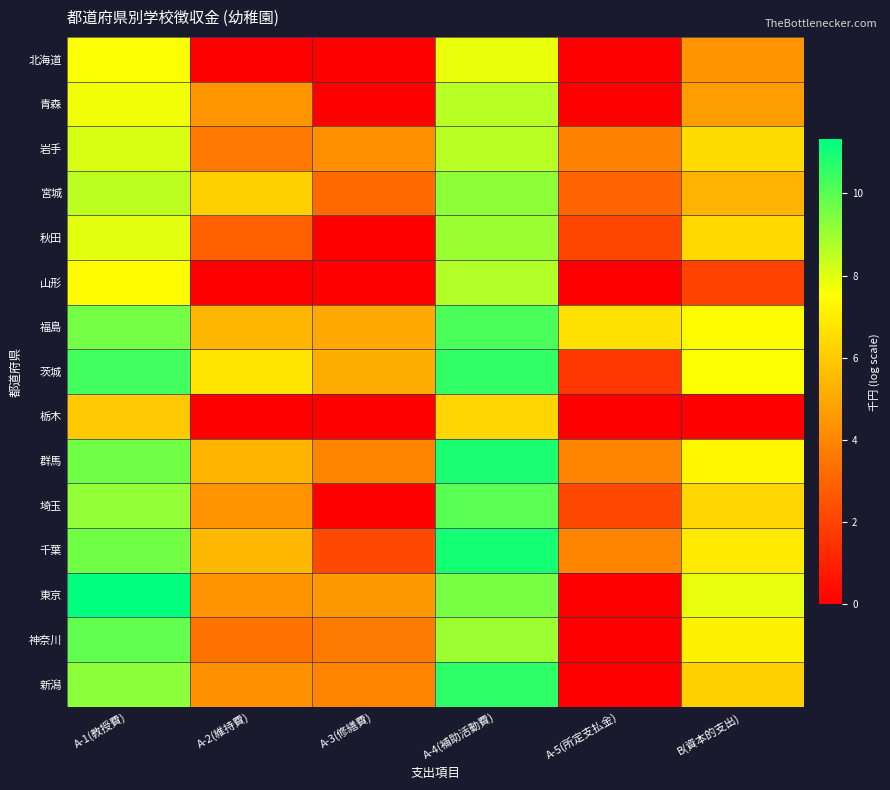

Between A-3(修繕費) and A-4(補助活動費), which is larger?

A-4(補助活動費)